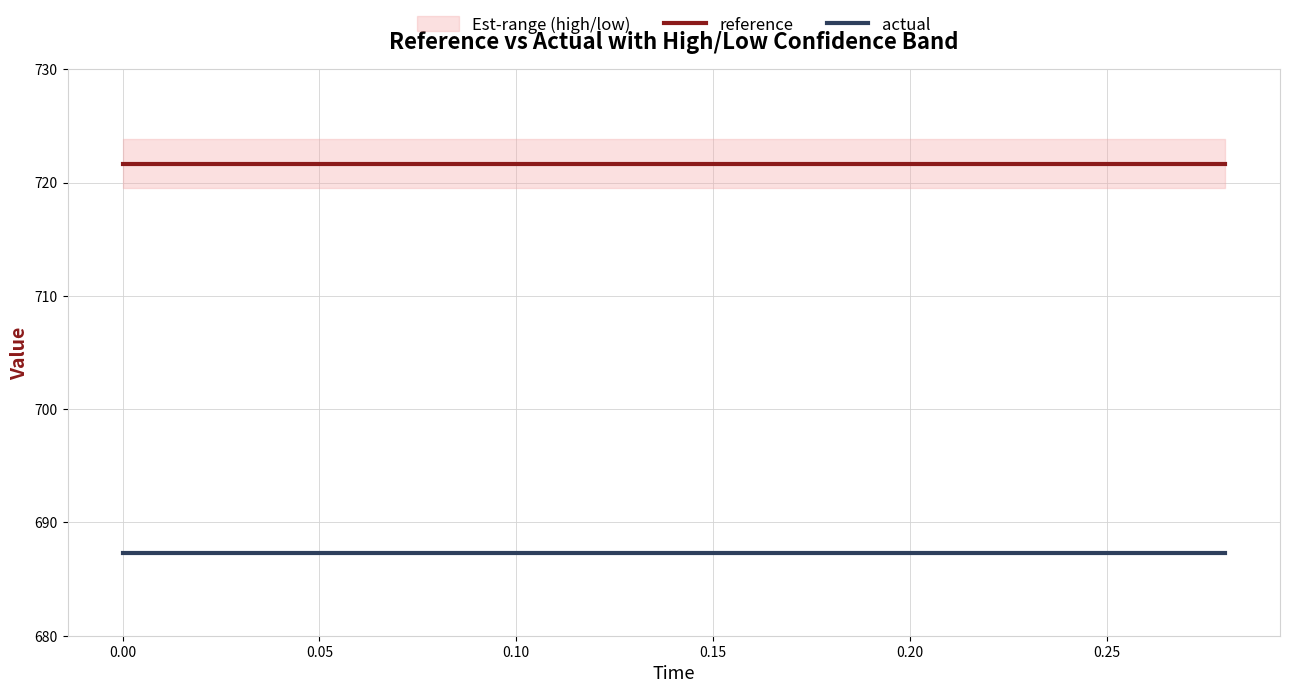

What is the highest value of the actual series?

687.3